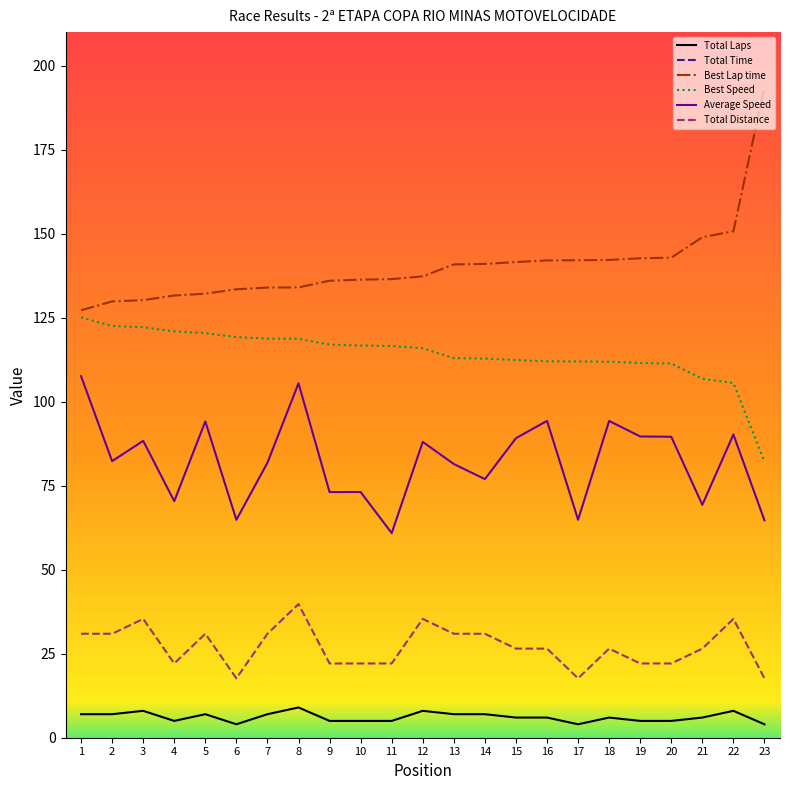

Reading left to right, transcribe all the data shown in this chart.

Total Laps: 7.0	7.0	8.0	5.0	7.0	4.0	7.0	9.0	5.0	5.0	5.0	8.0	7.0	7.0	6.0	6.0	4.0	6.0	5.0	5.0	6.0	8.0	4.0
Total Time: 1035.1	1353.2	1440.7	1130.1	1183.2	981.5	1361.1	1357.6	1088.2	1088.1	1306.6	1445.9	1367.4	1447.2	1070.9	1012.5	981.3	1012.6	887.3	888.3	1377.5	1410.5	983.8
Best Lap time: 127.2	129.8	130.2	131.6	132.1	133.5	134.0	134.0	136.0	136.3	136.5	137.3	140.9	141.0	141.6	142.1	142.1	142.2	142.7	142.9	149.0	150.7	193.7
Best Speed: 125.1	122.5	122.2	120.9	120.4	119.2	118.8	118.7	117.0	116.7	116.6	115.9	113.0	112.8	112.4	112.0	112.0	111.9	111.5	111.4	106.8	105.6	82.2
Average Speed: 107.6	82.3	88.4	70.4	94.1	64.8	81.8	105.5	73.1	73.1	60.9	88.0	81.5	77.0	89.1	94.3	64.9	94.3	89.7	89.6	69.3	90.2	64.7
Total Distance: 30.9	30.9	35.4	22.1	30.9	17.7	30.9	39.8	22.1	22.1	22.1	35.4	30.9	30.9	26.5	26.5	17.7	26.5	22.1	22.1	26.5	35.4	17.7